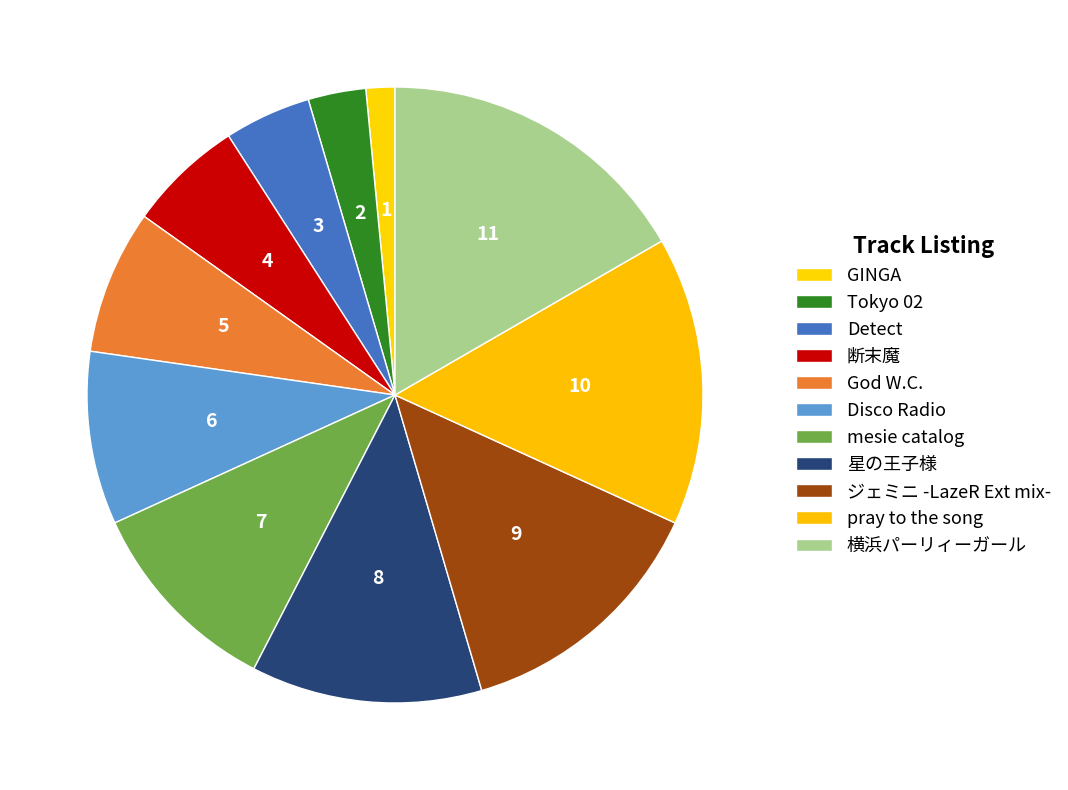

Is there any slice that represents more than half of the pie?

No